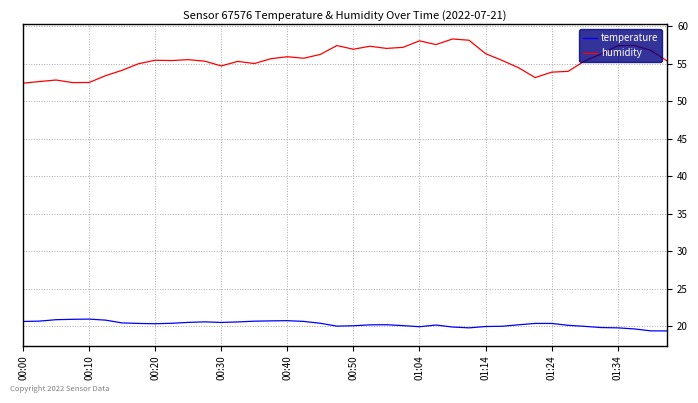

Which series has the widest spread of values?

humidity